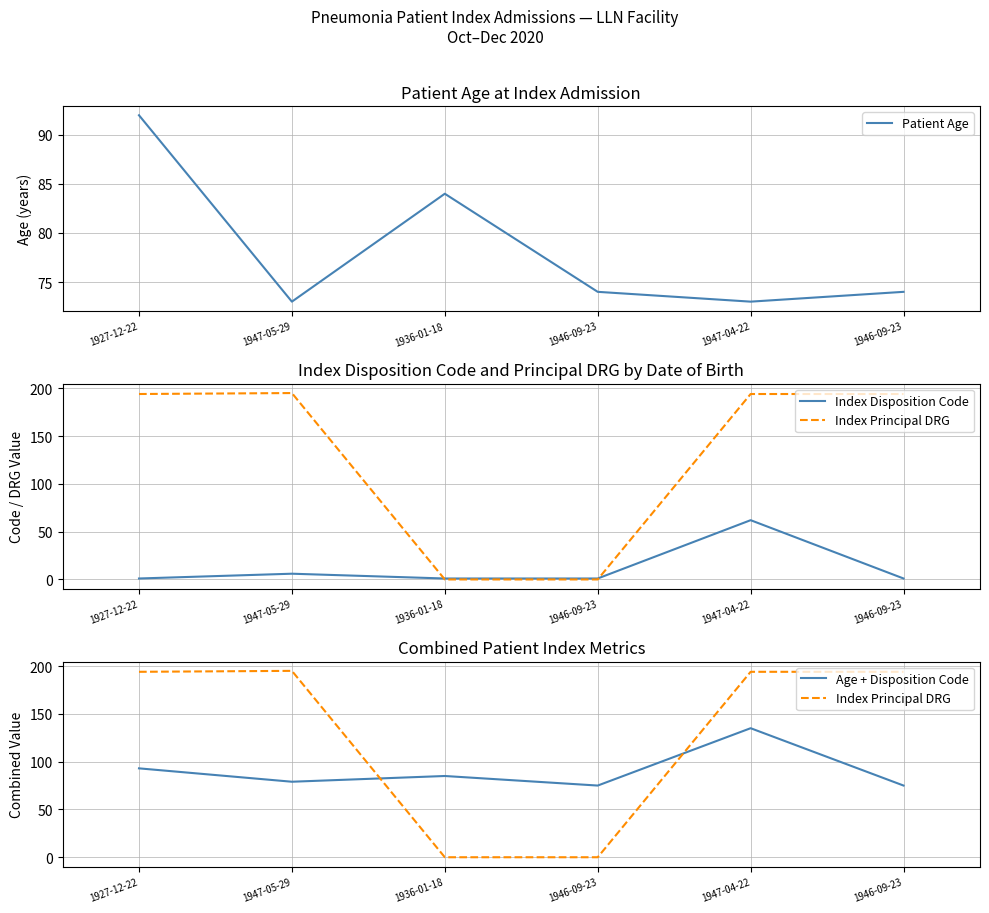

Reading right to left, what are all the values shown in this chart?

Patient Age: 1946-09-23=74	1947-04-22=73	1946-09-23=74	1936-01-18=84	1947-05-29=73	1927-12-22=92
Index Disposition Code: 1946-09-23=1	1947-04-22=62	1946-09-23=1	1936-01-18=1	1947-05-29=6	1927-12-22=1
Index Principal DRG: 1946-09-23=194	1947-04-22=194	1946-09-23=0	1936-01-18=0	1947-05-29=195	1927-12-22=194
Age + Disposition Code: 1946-09-23=75	1947-04-22=135	1946-09-23=75	1936-01-18=85	1947-05-29=79	1927-12-22=93